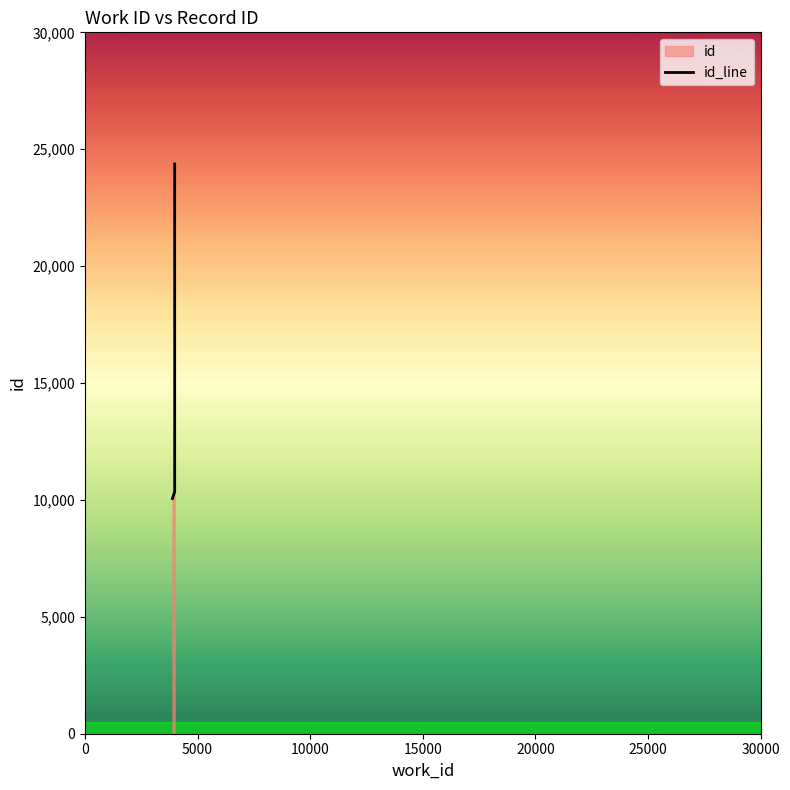

Reading right to left, transcribe all the data shown in this chart.

3986=24371	3986=10355	3986=10352	3885=10058